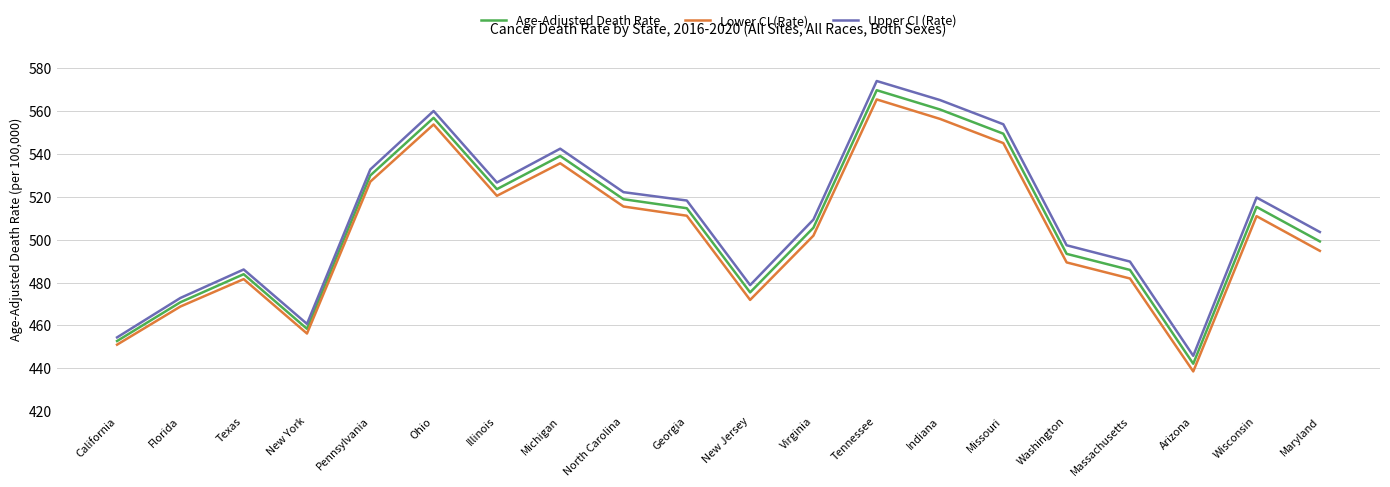

True or false: Lower CI (Rate) and Upper CI (Rate) intersect in this chart.

False